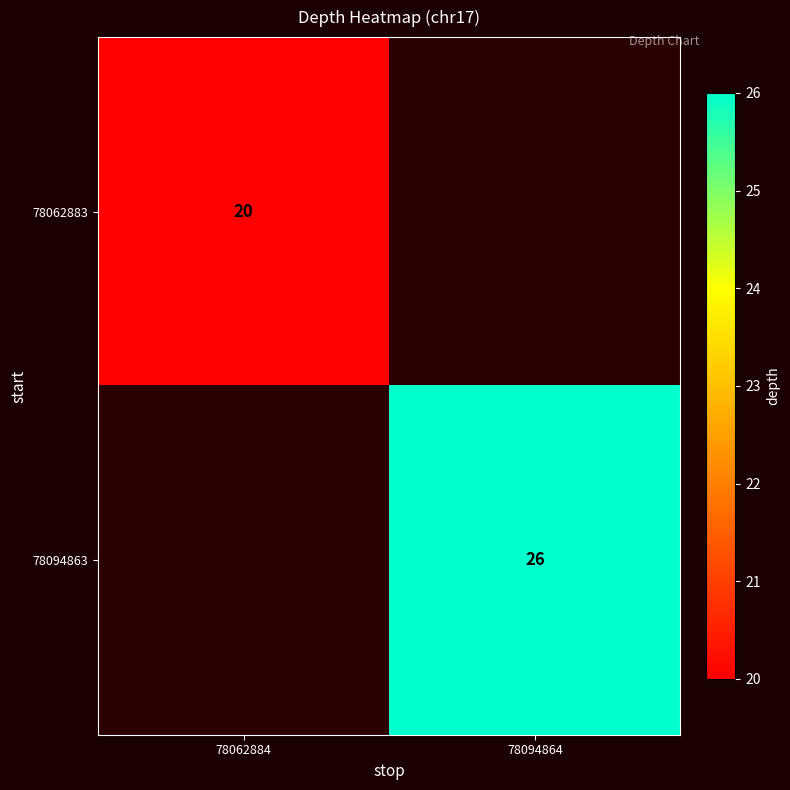

Between 78062884 and 78094864, which is larger?

78094864